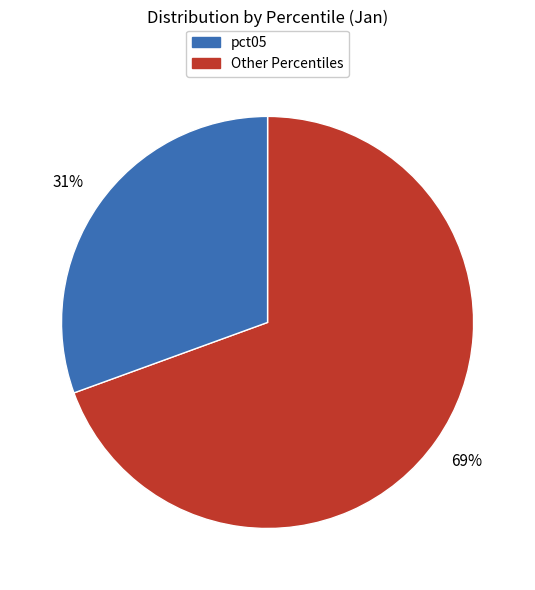

To the nearest percent, what is the average slice percentage?

50%